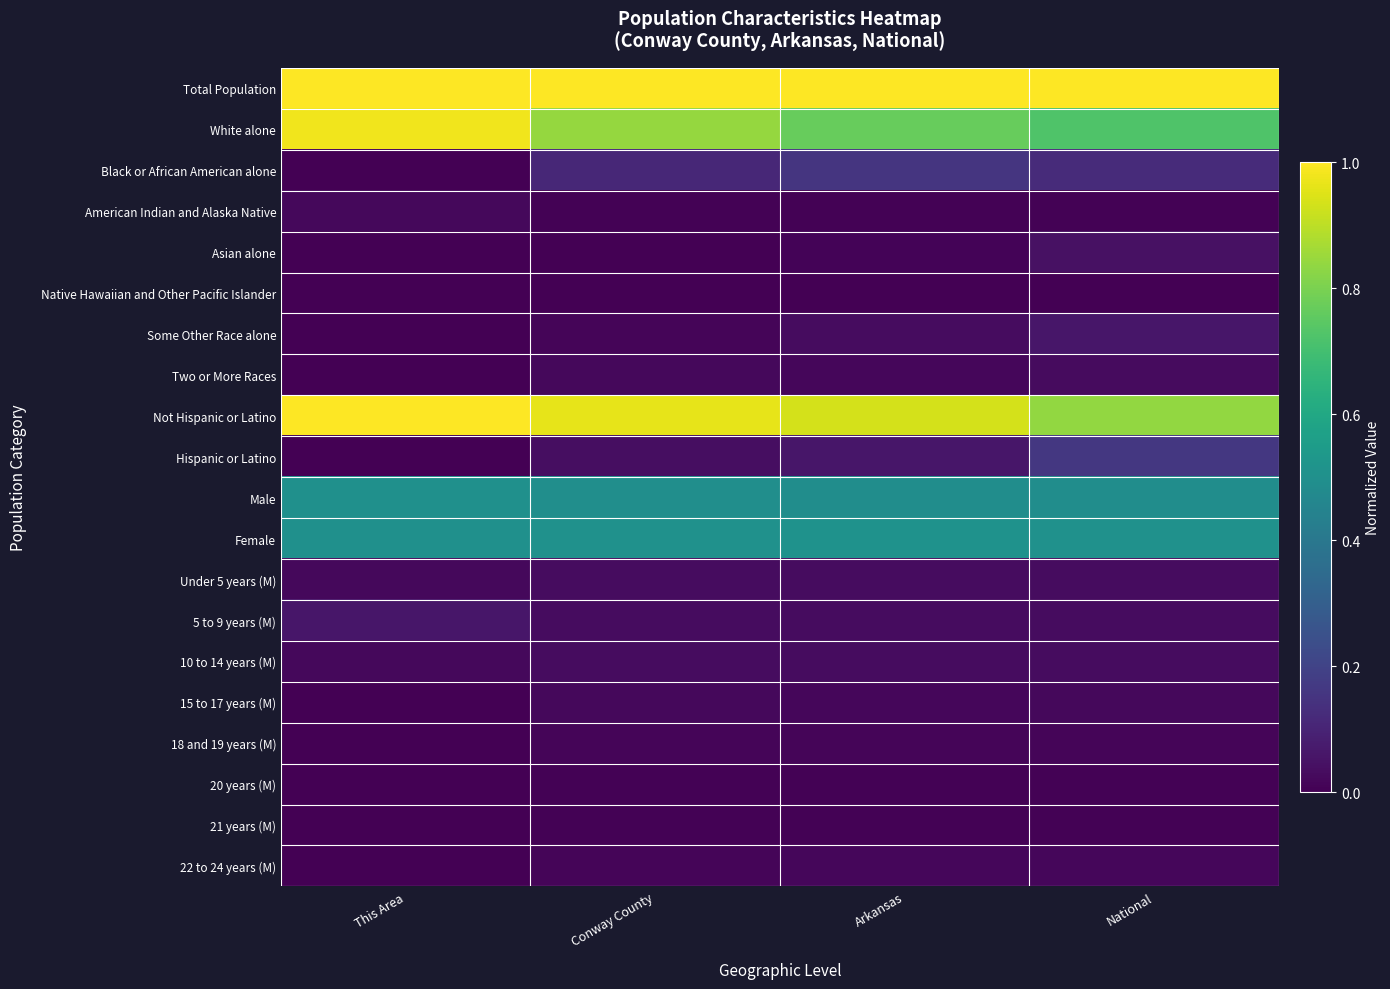

At which category is the sum across all series the highest?

Conway County